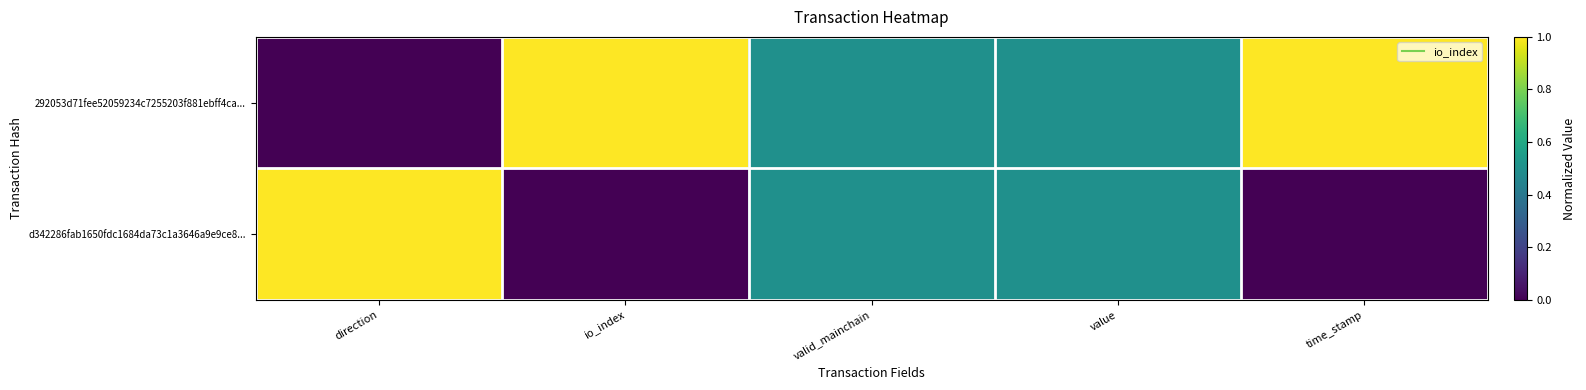

Which category has the lowest value across all series?

direction